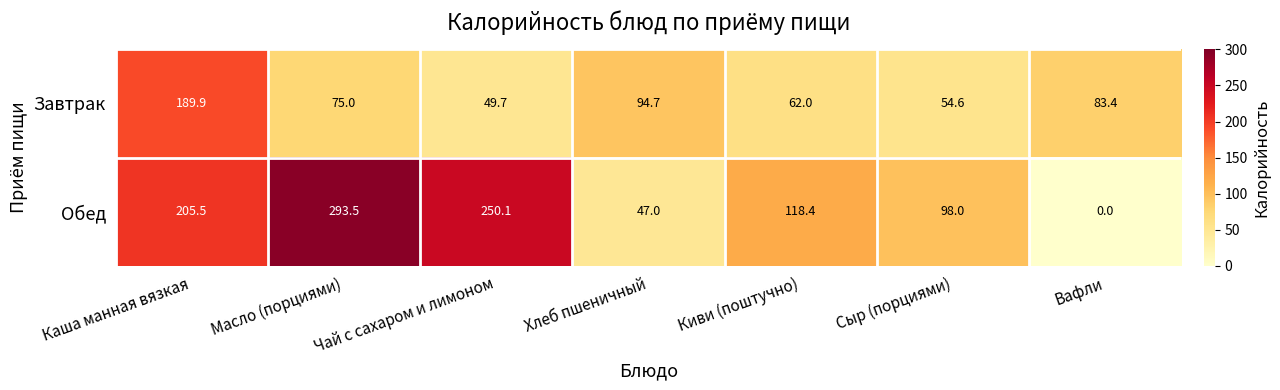

Which series has the widest spread of values?

Обед